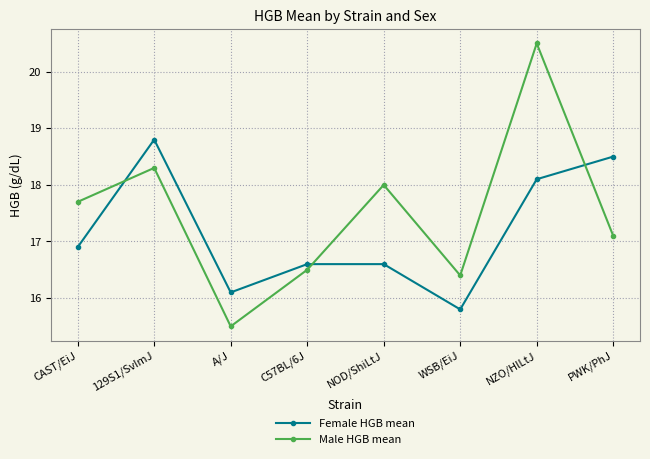

What is the value of the Female HGB mean point at the 1st from the left?

16.9